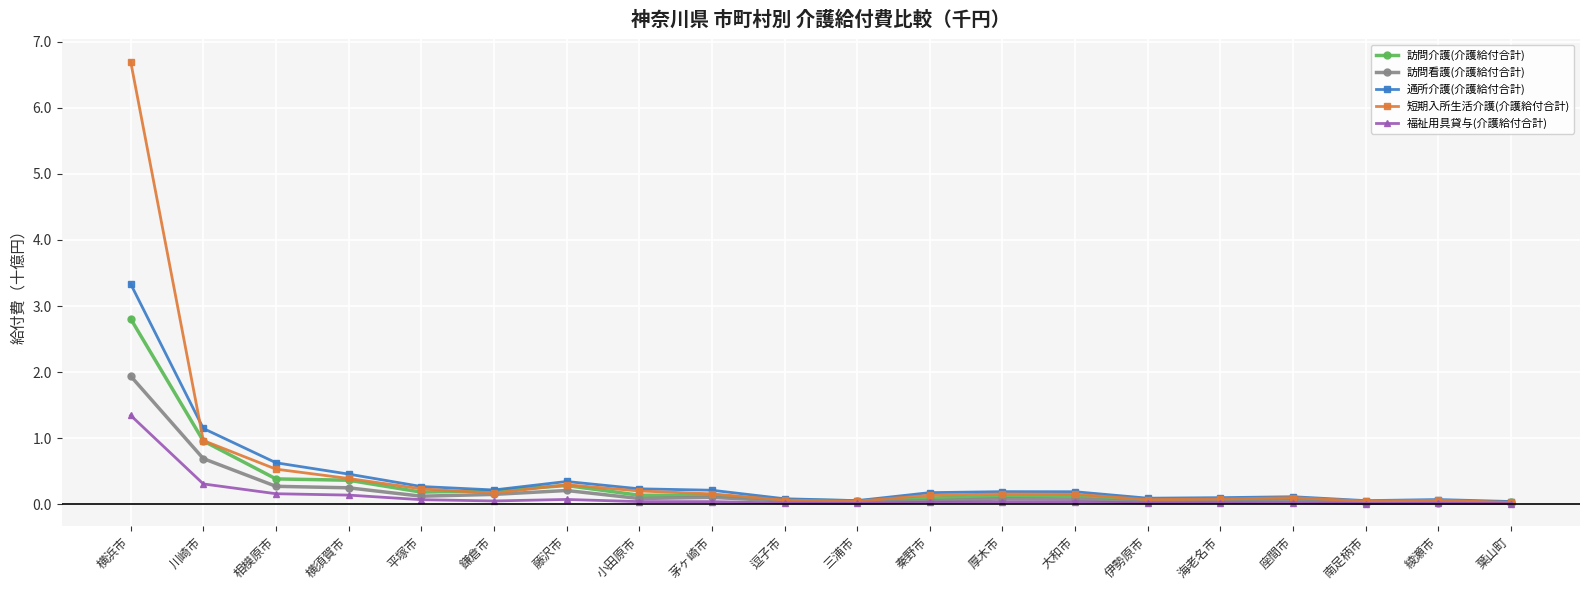

The 福祉用具貸与(介護給付合計) series shows 0.0 at 逗子市. True or false?

True